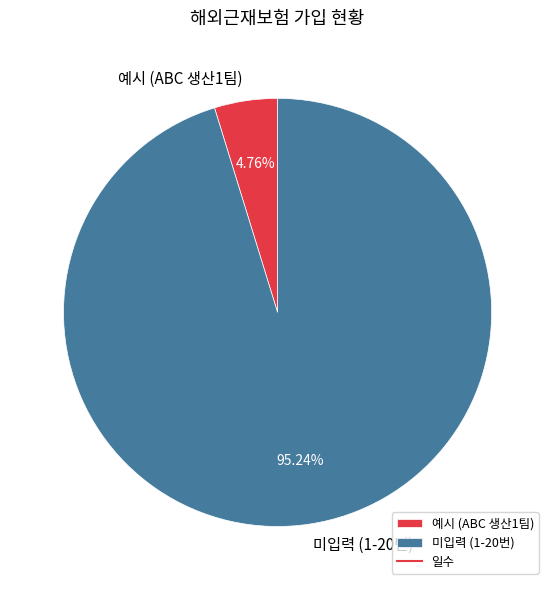

To the nearest percent, what is the difference between the largest and smallest slice percentages?

90%